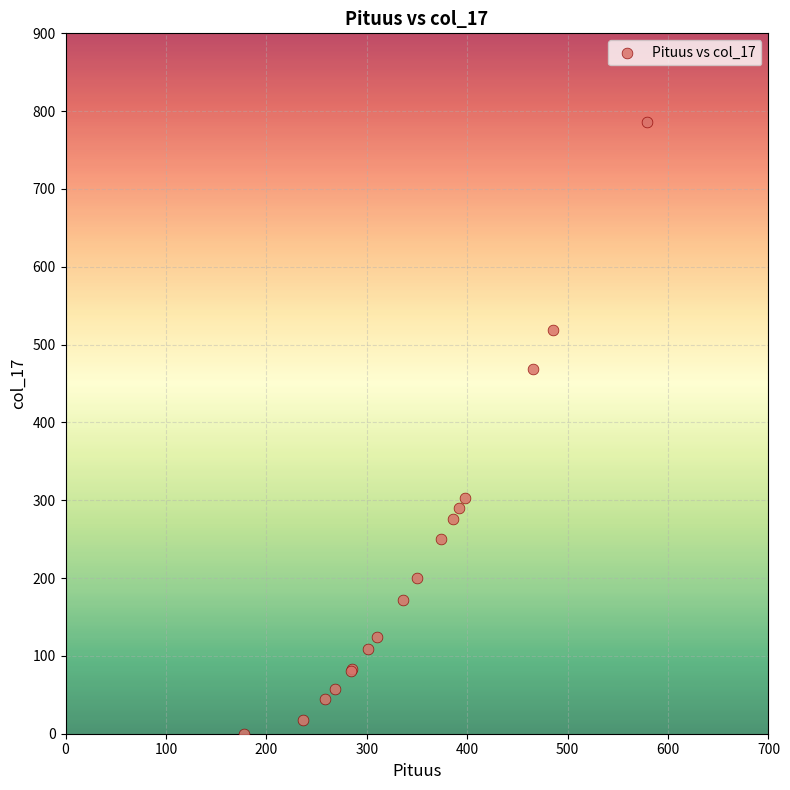

What Y value in the scatter plot is closest to 393?

469